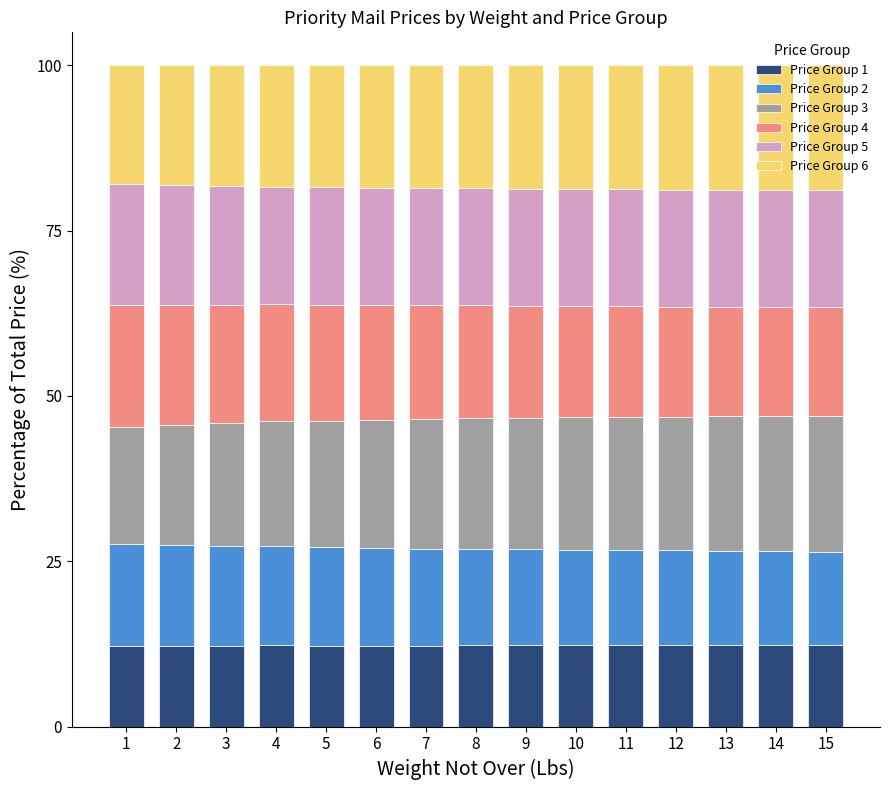

Are the bars grouped side by side (vs. stacked)?

No